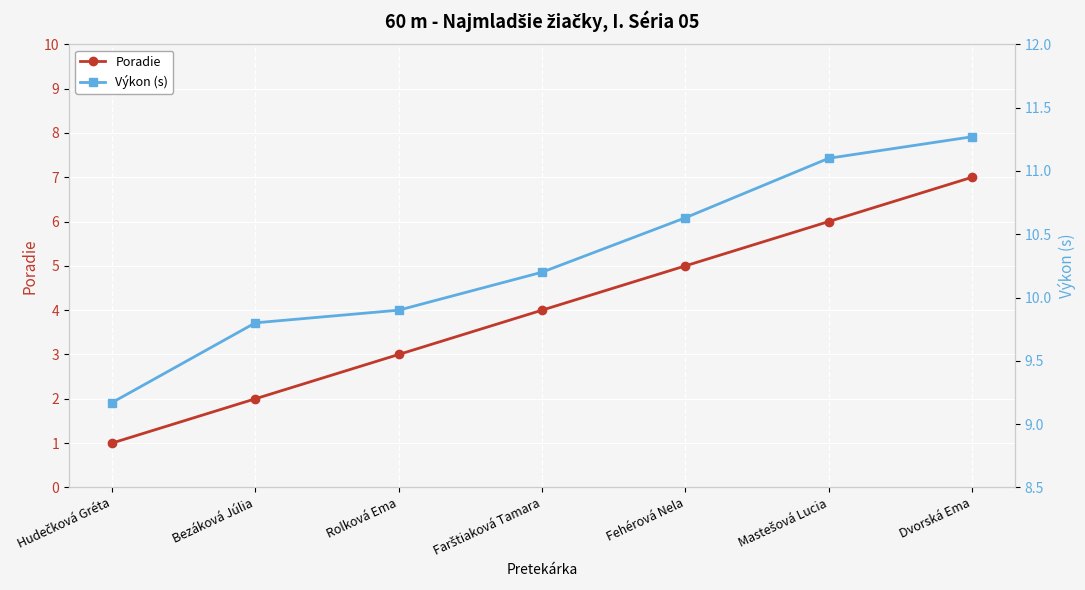

Rank the series by their maximum value, from highest to lowest.

Výkon (s), Poradie